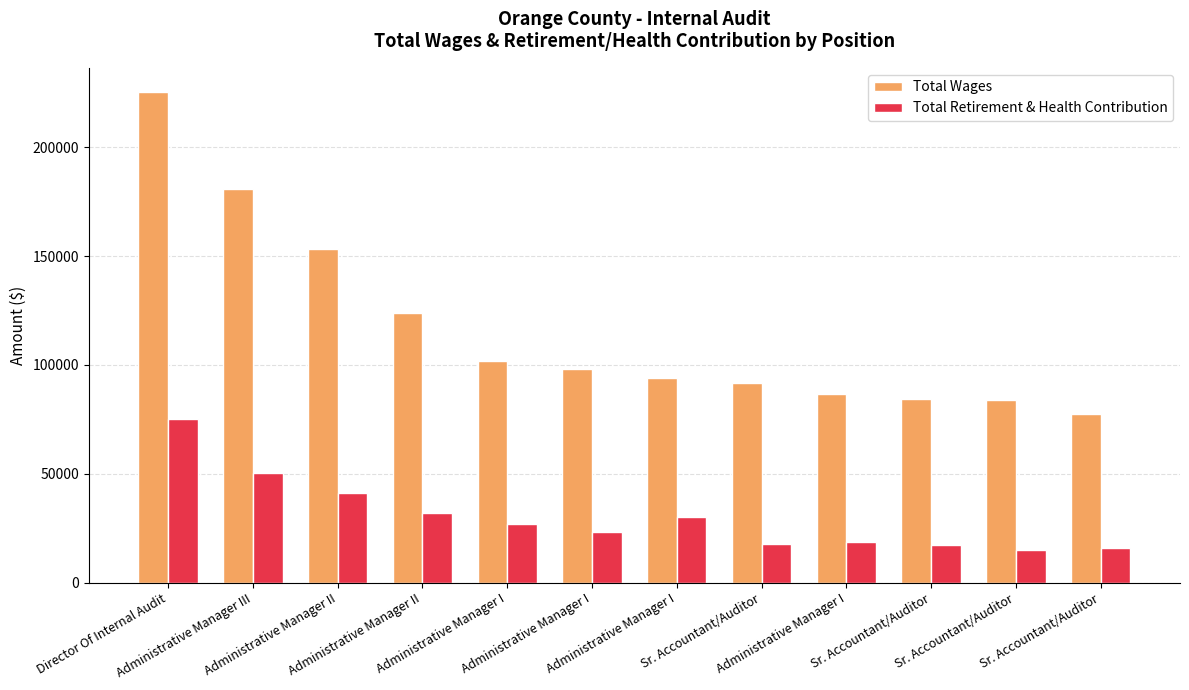

What is the difference between the Total Retirement & Health Contribution values at Sr. Accountant/Auditor and Administrative Manager I?

12891